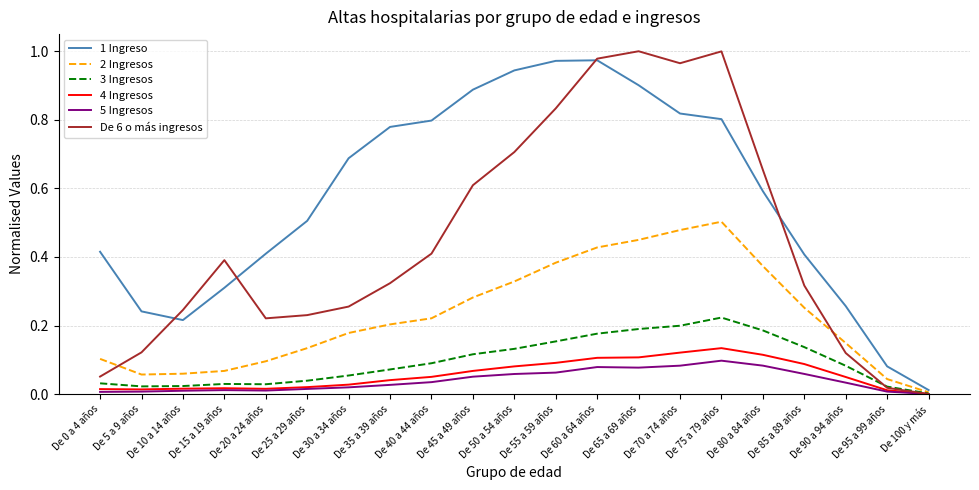

The value of 3 Ingresos at De 100 y más is 0.0. True or false?

True